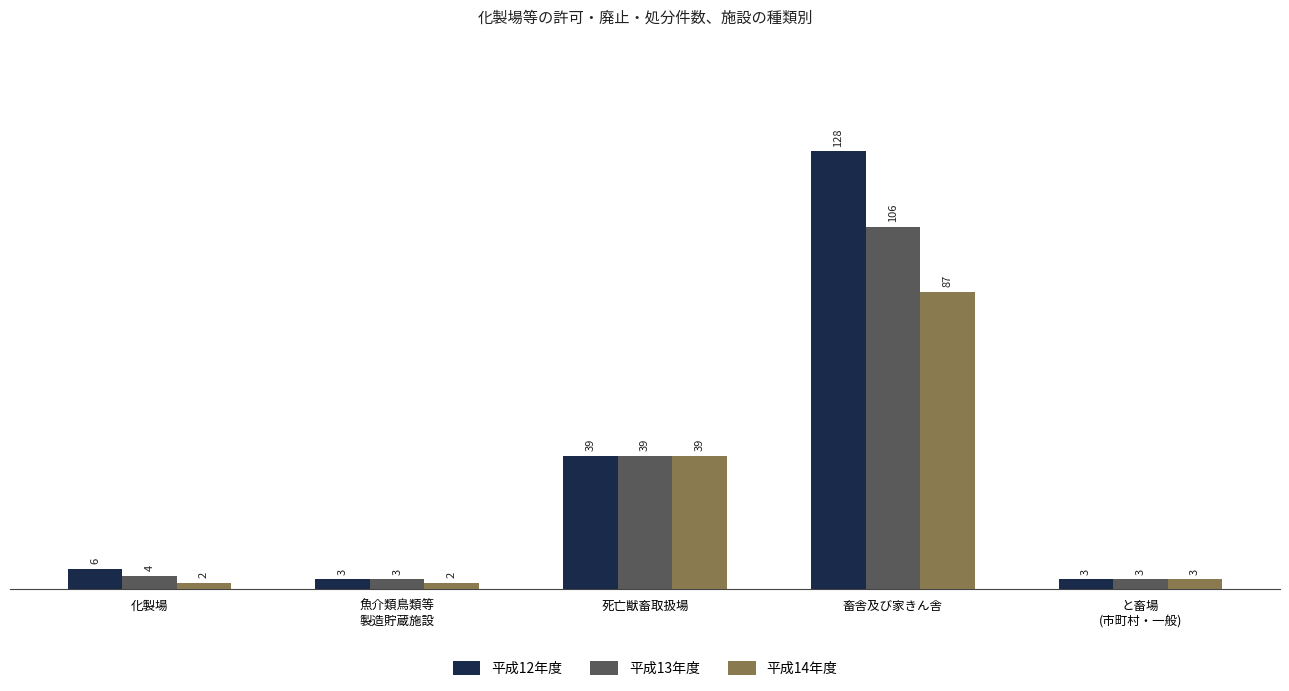

What are all the series names shown in the legend?

平成12年度, 平成13年度, 平成14年度